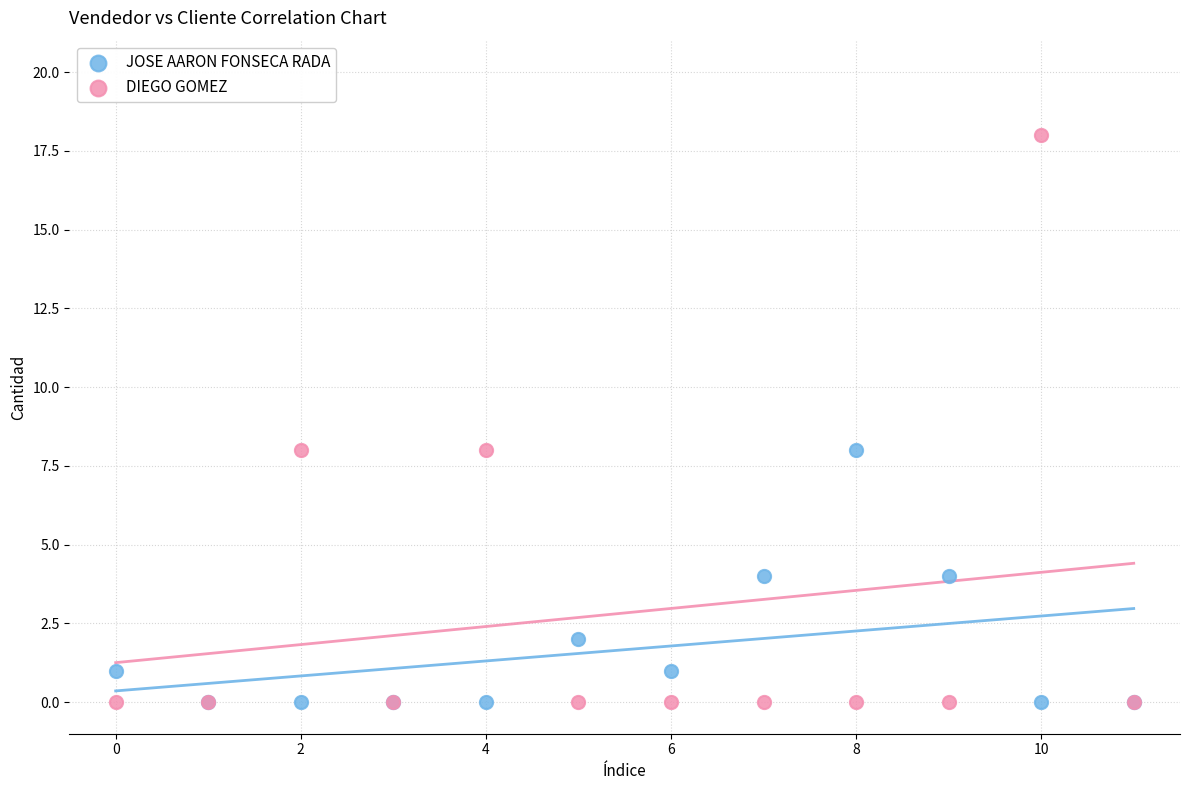

Which series reaches the maximum Y coordinate?

DIEGO GOMEZ